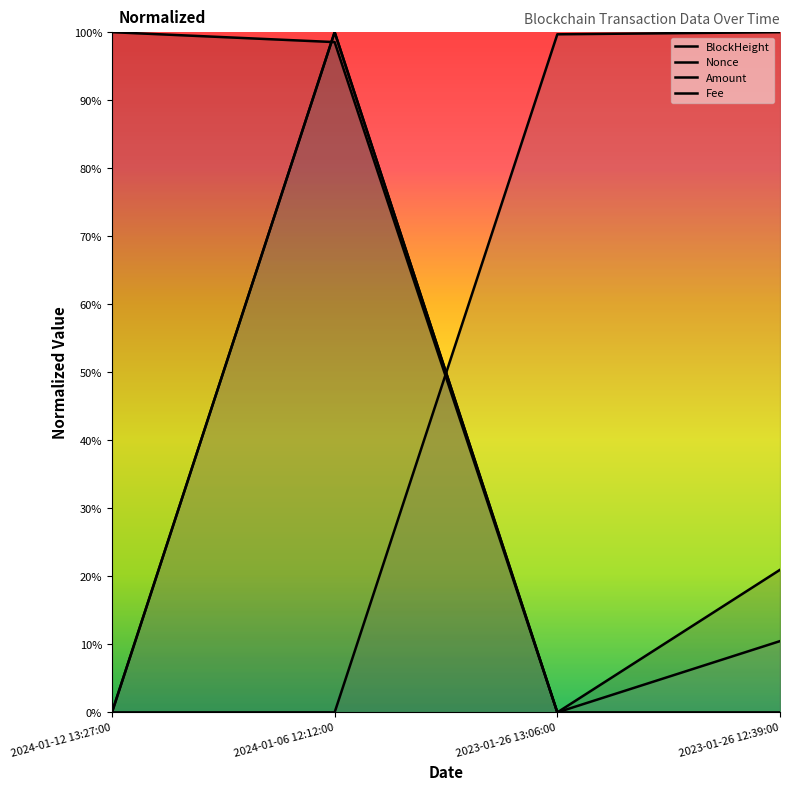

The value of Amount at 2023-01-26 13:06:00 is 0.3. True or false?

False